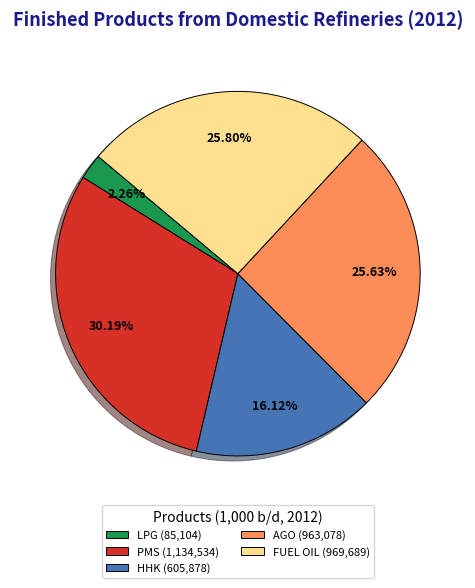

Is the sum of FUEL OIL and LPG greater than half?

No